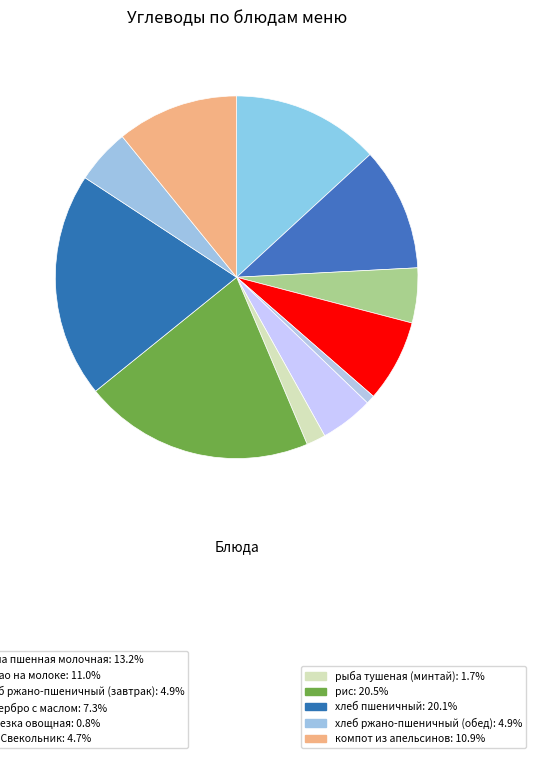

Rank the categories by value from lowest to highest.

нарезка овощная, рыба тушеная (минтай), суп Свекольник, хлеб ржано-пшеничный (завтрак), хлеб ржано-пшеничный (обед), бутербро с маслом, компот из апельсинов, какао на молоке, каша пшенная молочная, хлеб пшеничный, рис